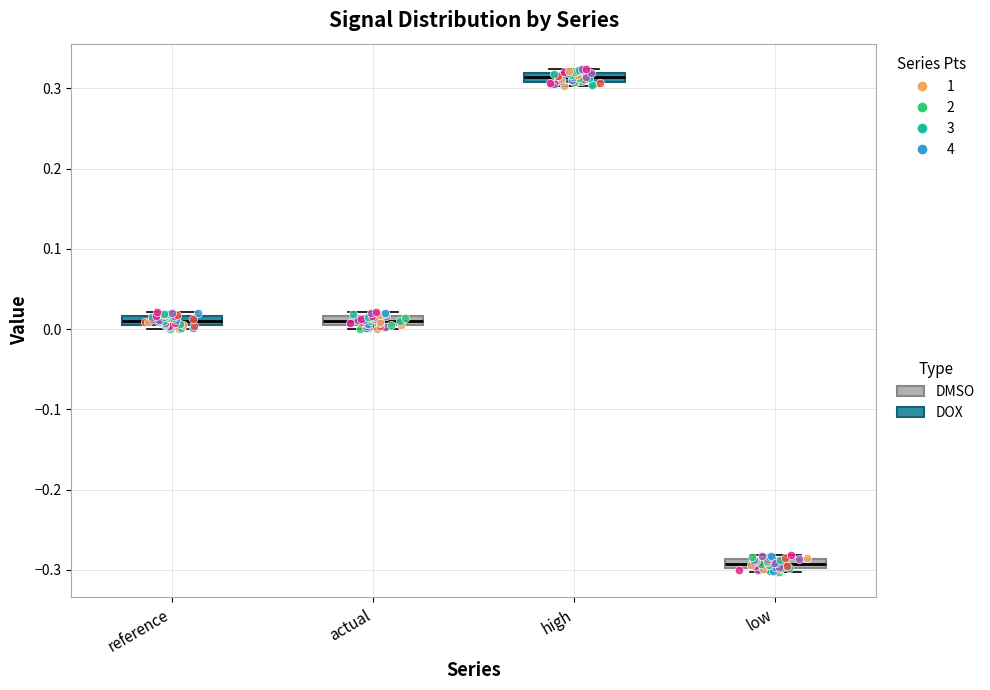

Where is the lower edge of the box for high on the y-axis? The values are not printed on the chart, so give them approximately, as read against the axis.

0.31